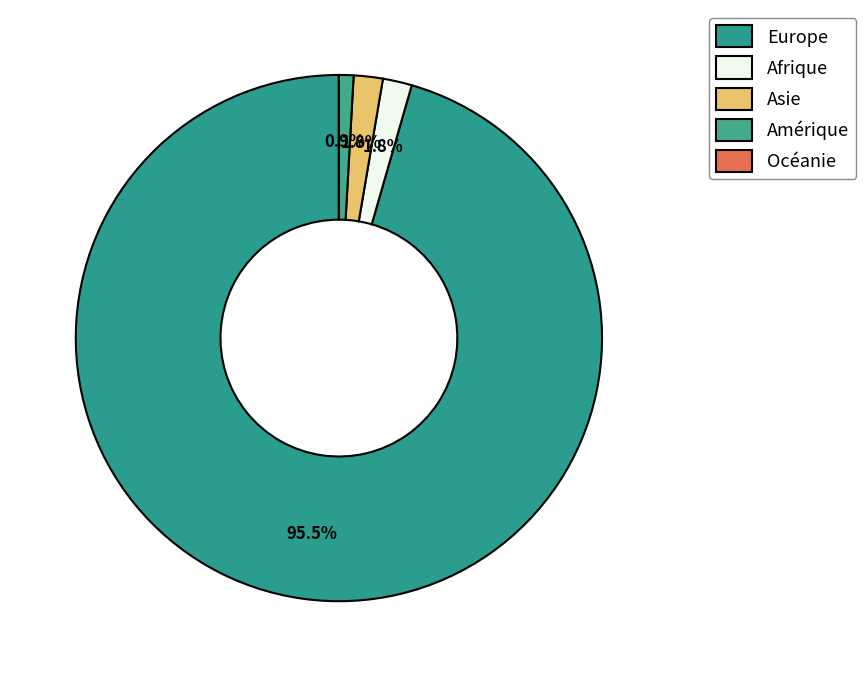

To the nearest percent, what portion does Afrique represent?

2%